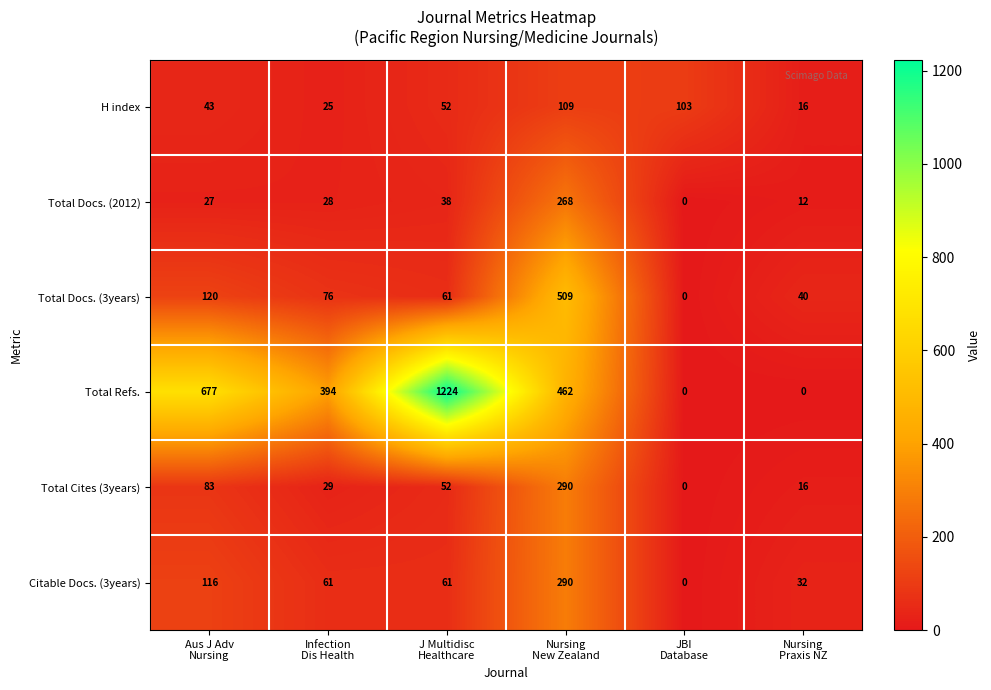

Which series has the widest spread of values?

Total Refs.